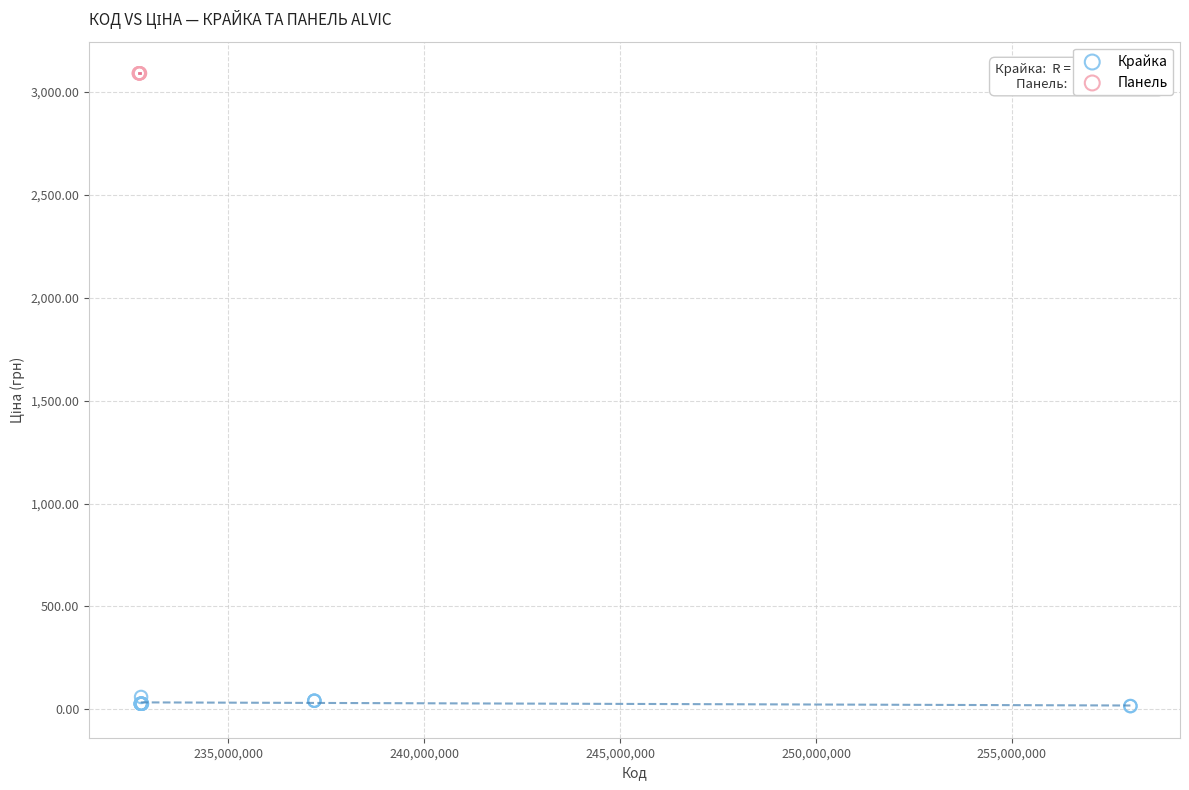

Which series reaches the maximum Y coordinate?

Панель